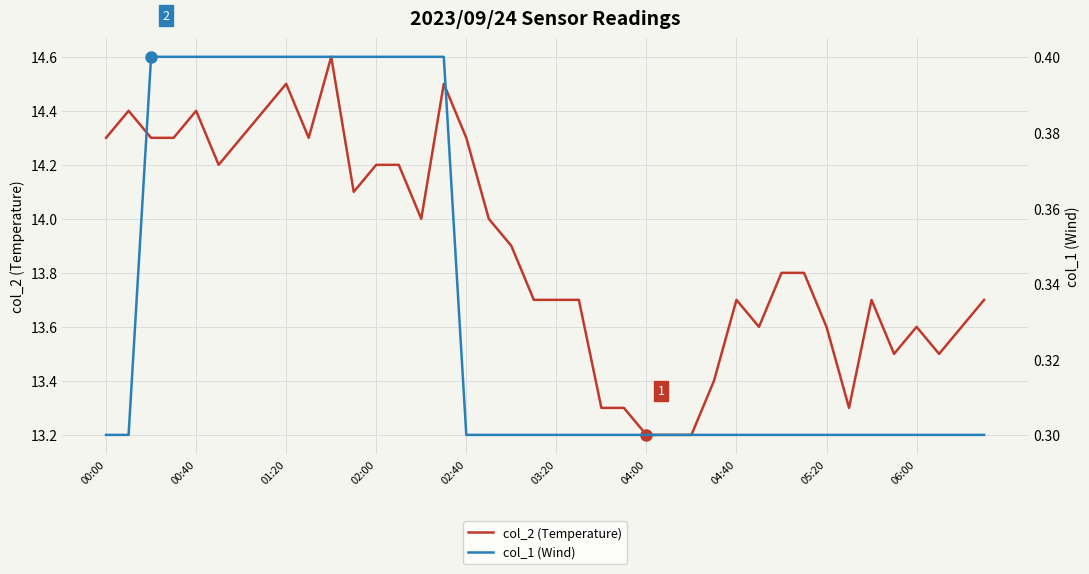

True or false: col_1 (Wind) and col_2 (Temperature) cross at least once.

False